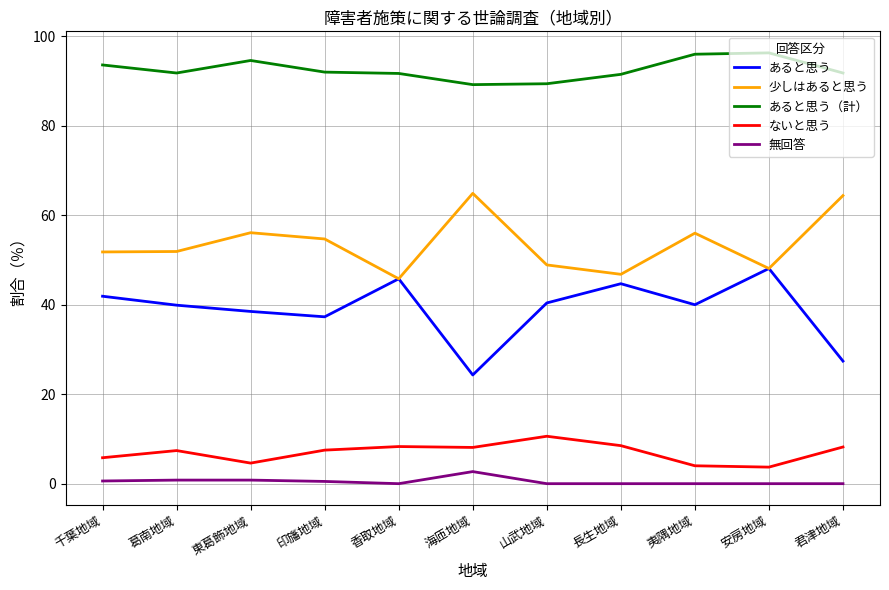

Rank the series at 君津地域 from lowest to highest value.

無回答, ないと思う, あると思う, 少しはあると思う, あると思う（計）